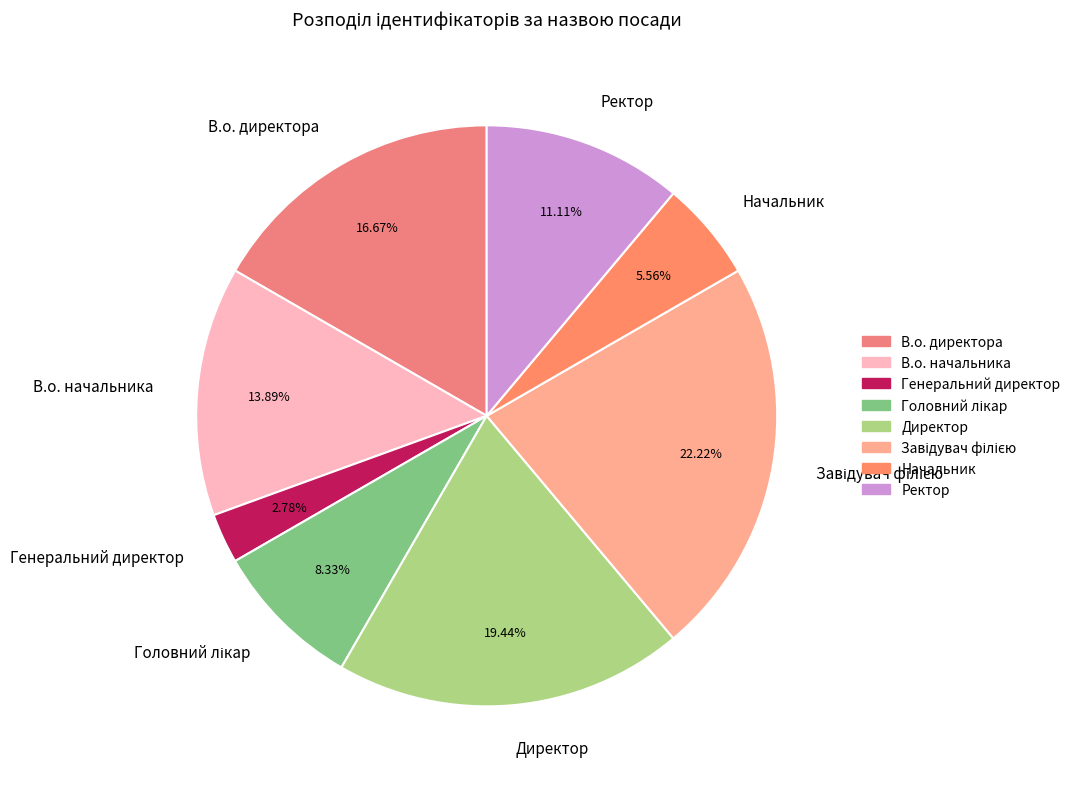

What is the ratio of the value at Ректор to the value at Начальник?

2.0